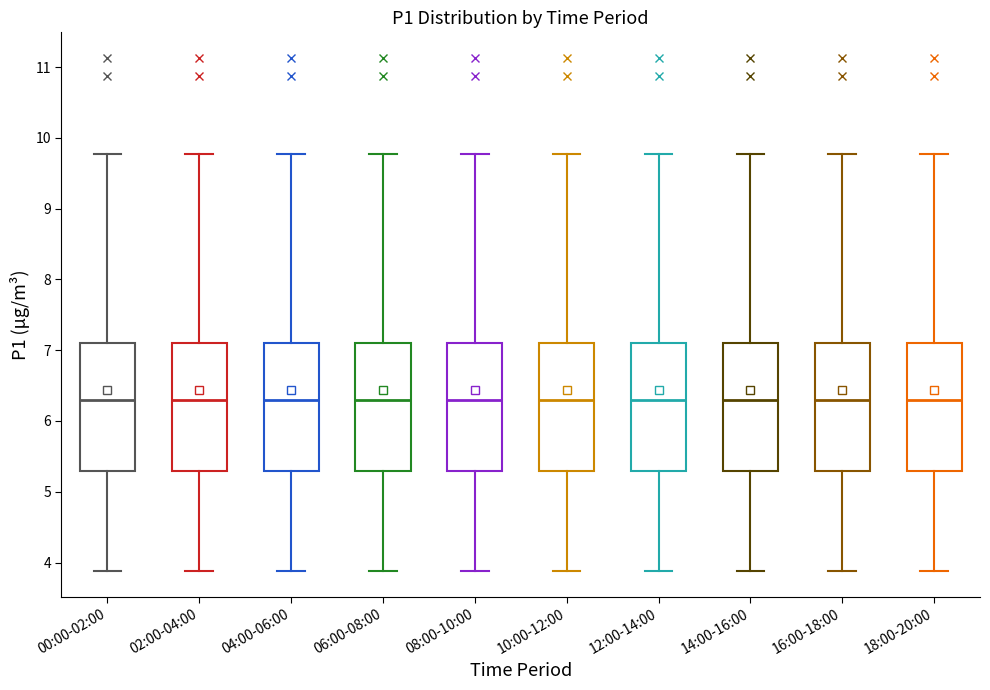

Reading left to right, transcribe this box plot: for each box, give where its median line is, the range the box spans, and where its two whiskers end, as read against the y-axis. The values are not printed on the chart, so give them approximately, as read against the axis.

00:00-02:00: median 6.3, box 5.3 to 7.1, whiskers 3.9 to 9.8
02:00-04:00: median 6.3, box 5.3 to 7.1, whiskers 3.9 to 9.8
04:00-06:00: median 6.3, box 5.3 to 7.1, whiskers 3.9 to 9.8
06:00-08:00: median 6.3, box 5.3 to 7.1, whiskers 3.9 to 9.8
08:00-10:00: median 6.3, box 5.3 to 7.1, whiskers 3.9 to 9.8
10:00-12:00: median 6.3, box 5.3 to 7.1, whiskers 3.9 to 9.8
12:00-14:00: median 6.3, box 5.3 to 7.1, whiskers 3.9 to 9.8
14:00-16:00: median 6.3, box 5.3 to 7.1, whiskers 3.9 to 9.8
16:00-18:00: median 6.3, box 5.3 to 7.1, whiskers 3.9 to 9.8
18:00-20:00: median 6.3, box 5.3 to 7.1, whiskers 3.9 to 9.8